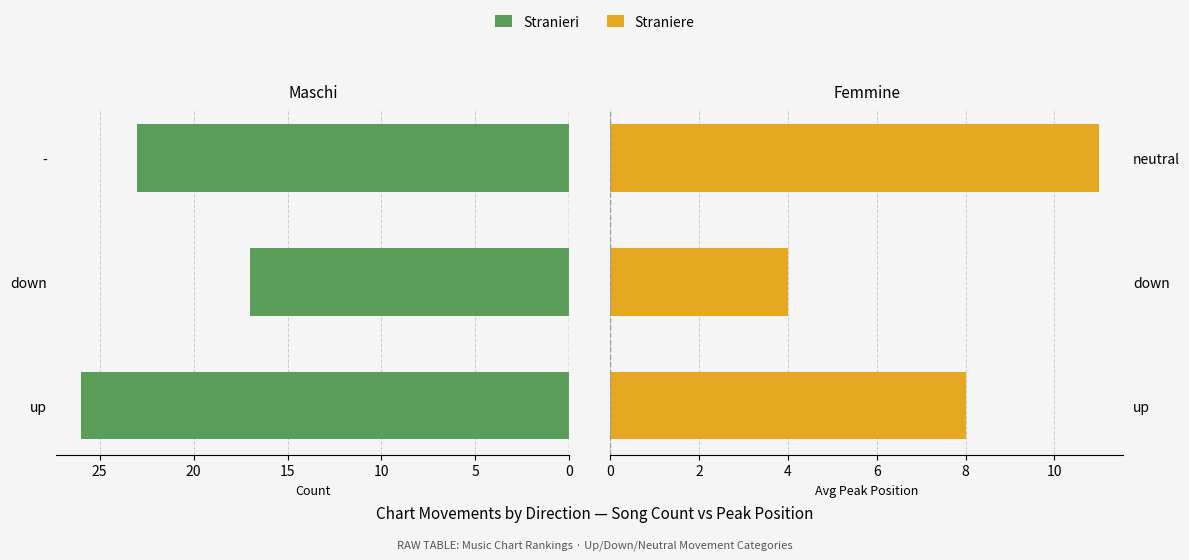

The value of Stranieri at - is 41. True or false?

False